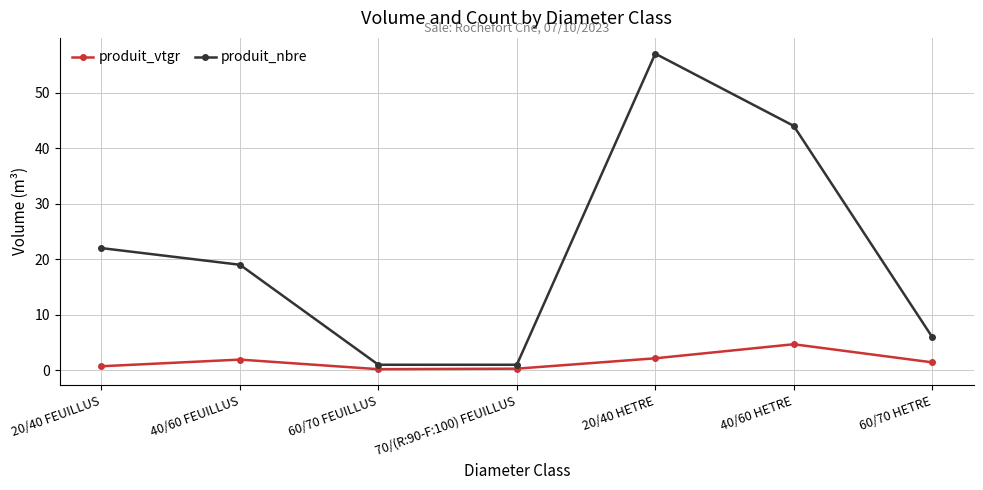

What is the value of the produit_nbre point at the 4th from the left?

1.0